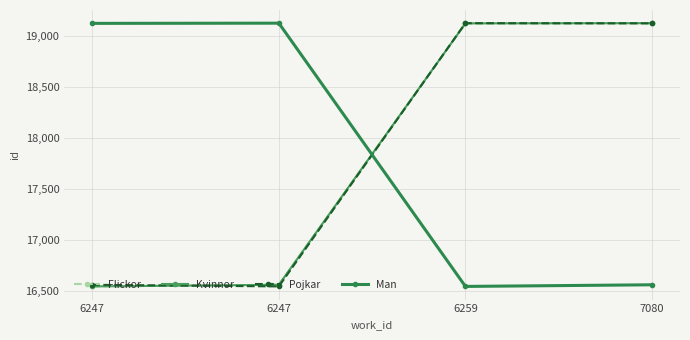

At which label is Pojkar closest to 17835?

6247